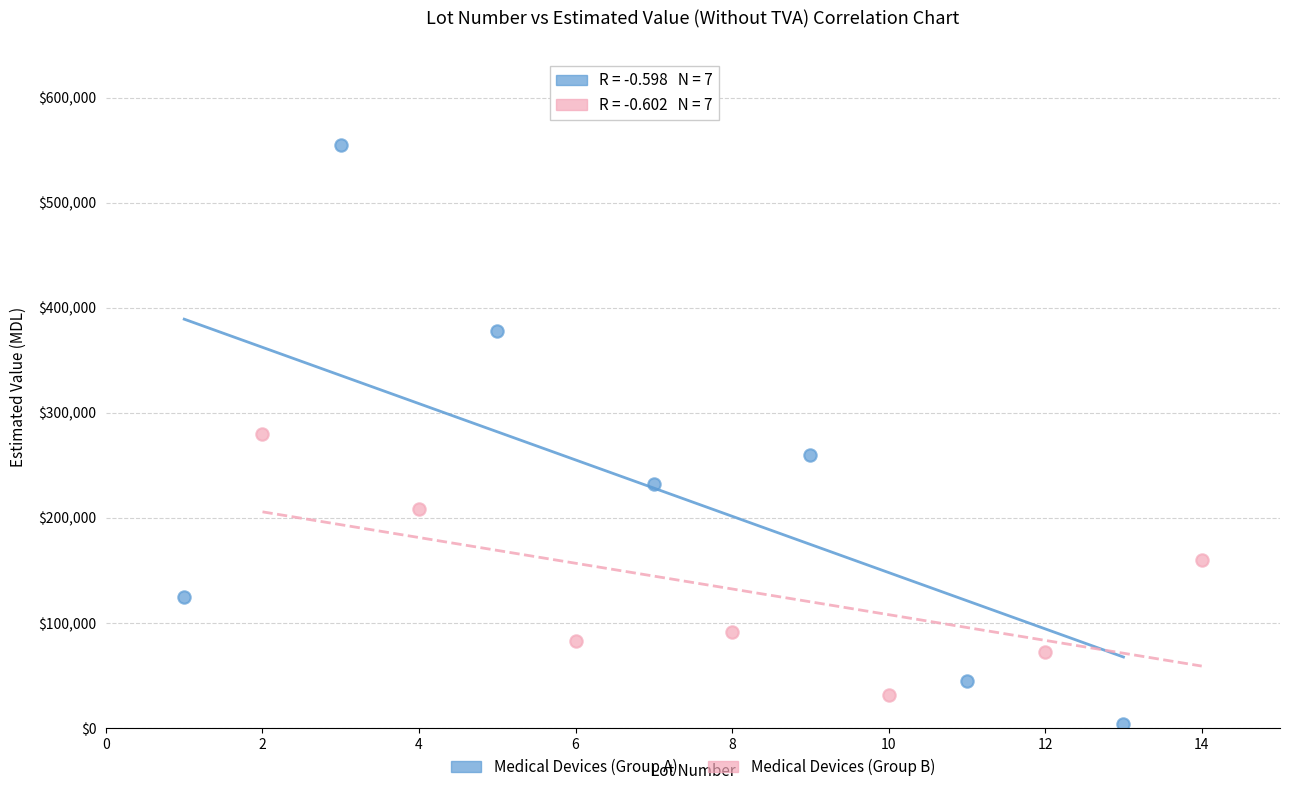

Which series contains the highest Y value?

Medical Devices (Group A)